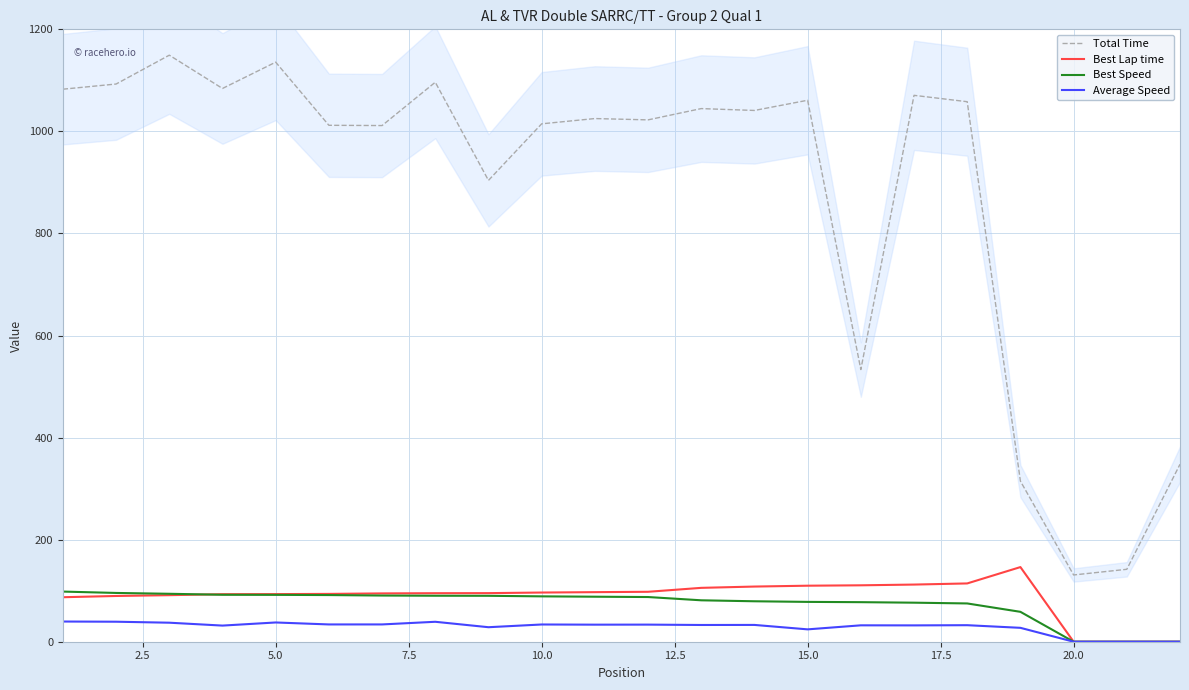

Reading left to right, what are all the values shown in this chart?

Total Time: 1082.7	1092.8	1149.4	1084.1	1135.7	1012.0	1011.4	1096.3	904.0	1014.8	1025.2	1022.6	1044.7	1041.0	1061.0	533.3	1070.7	1058.2	314.7	130.8	141.9	347.7
Best Lap time: 87.2	89.6	91.2	93.1	93.3	93.7	94.7	95.1	95.2	96.4	97.1	97.8	105.6	108.1	109.8	110.5	112.0	114.2	146.3	0.0	0.0	0.0
Best Speed: 98.3	95.6	93.9	92.0	91.8	91.4	90.5	90.1	90.0	88.9	88.2	87.6	81.2	79.3	78.1	77.5	76.5	75.0	58.6	0.0	0.0	0.0
Average Speed: 39.6	39.2	37.3	31.6	37.7	33.9	33.9	39.1	28.4	33.8	33.4	33.5	32.8	32.9	24.2	32.1	32.0	32.4	27.2	0.0	0.0	0.0